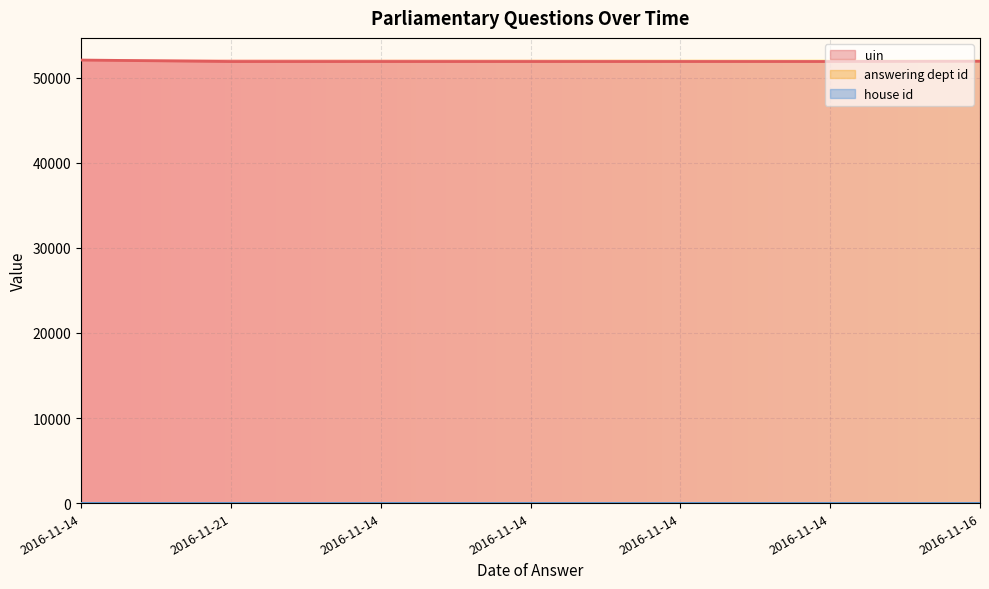

Rank the series at 2016-11-14 from highest to lowest value.

uin, answering dept id, house id